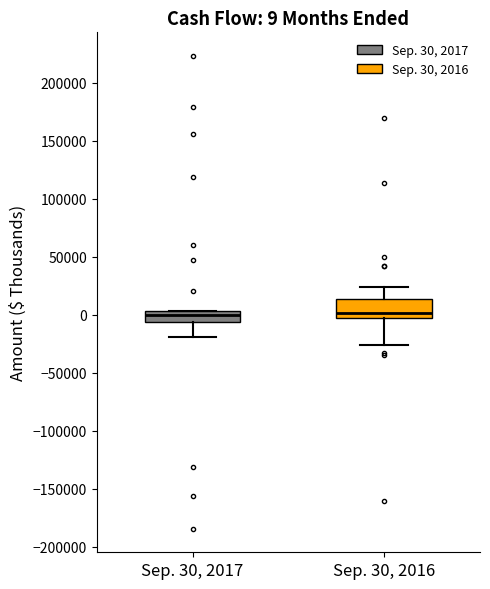

Which box is the tallest, from its lower edge to its upper edge?

Sep. 30, 2016